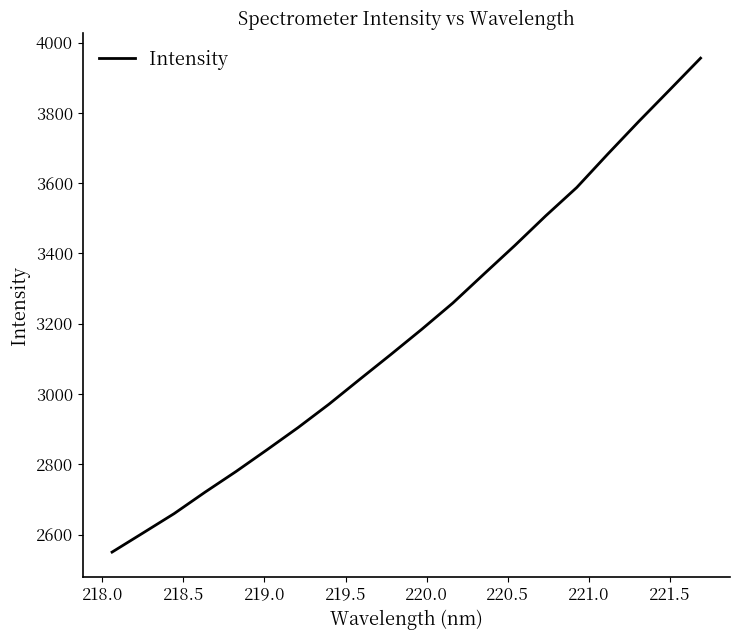

Does the chart have visible grid lines?

No